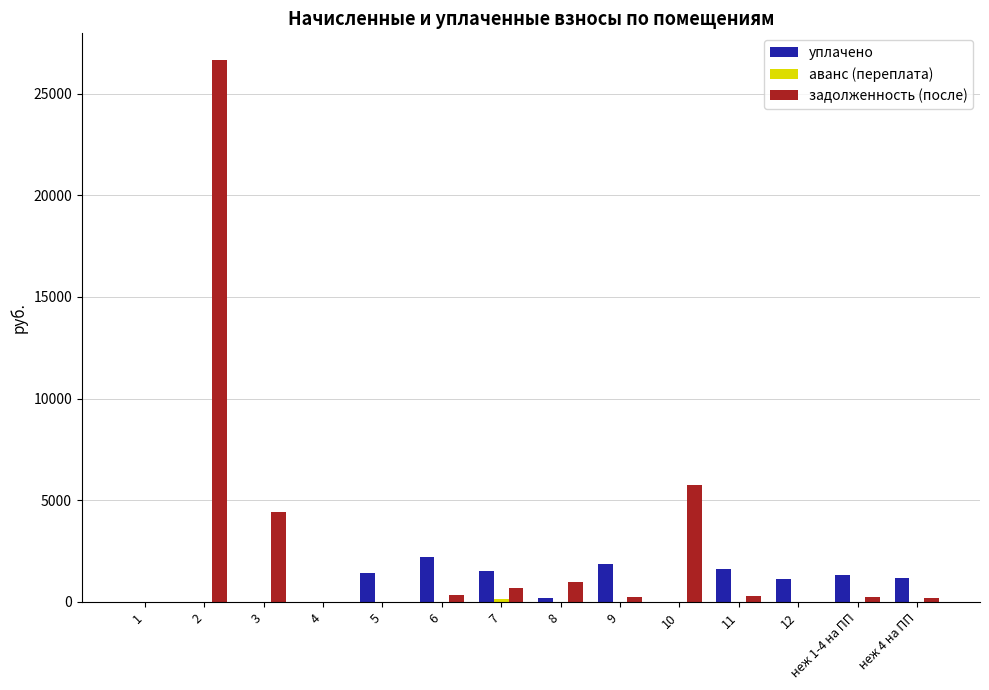

Which series has the largest total across all categories?

задолженность (после)